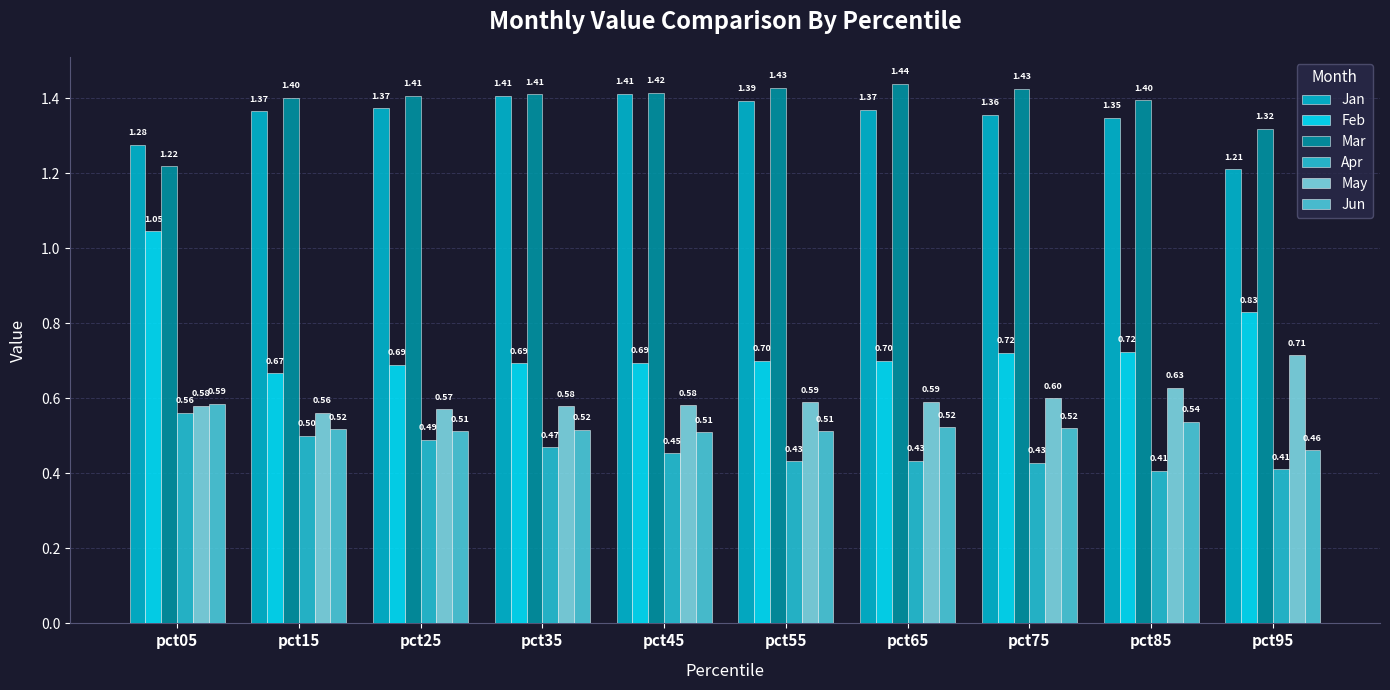

Reading left to right, what are all the values shown in this chart?

Jan: 1.3	1.4	1.4	1.4	1.4	1.4	1.4	1.4	1.3	1.2
Feb: 1.0	0.7	0.7	0.7	0.7	0.7	0.7	0.7	0.7	0.8
Mar: 1.2	1.4	1.4	1.4	1.4	1.4	1.4	1.4	1.4	1.3
Apr: 0.6	0.5	0.5	0.5	0.5	0.4	0.4	0.4	0.4	0.4
May: 0.6	0.6	0.6	0.6	0.6	0.6	0.6	0.6	0.6	0.7
Jun: 0.6	0.5	0.5	0.5	0.5	0.5	0.5	0.5	0.5	0.5